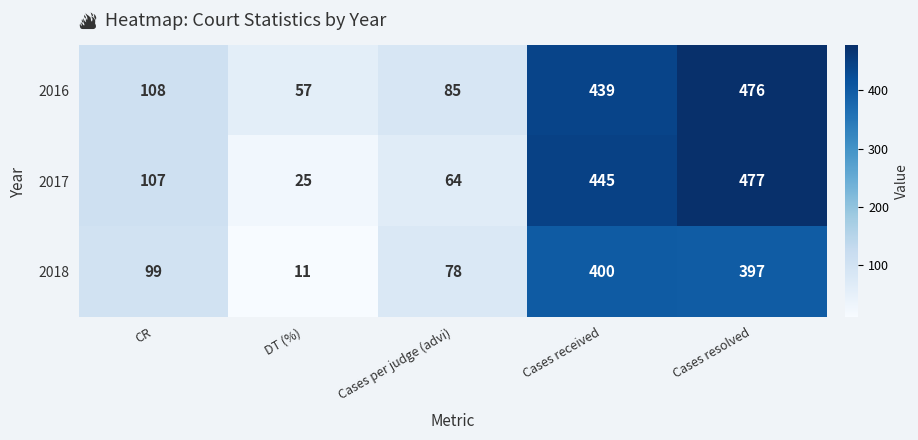

Which series has the largest range (max minus min)?

2017